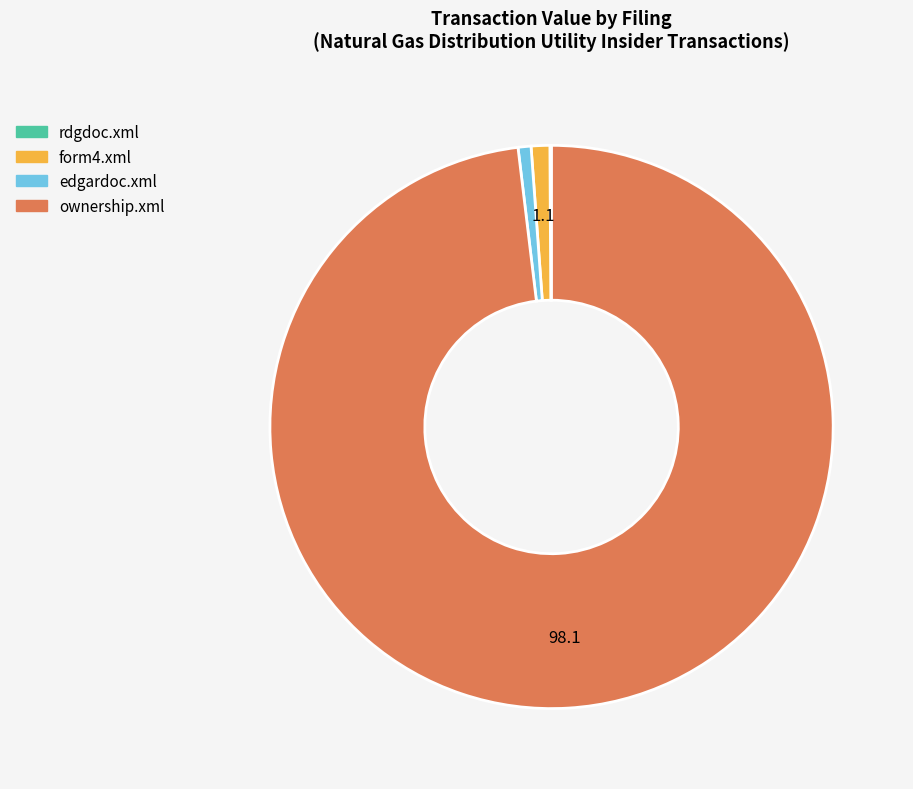

What is the largest slice in the pie chart?

ownership.xml